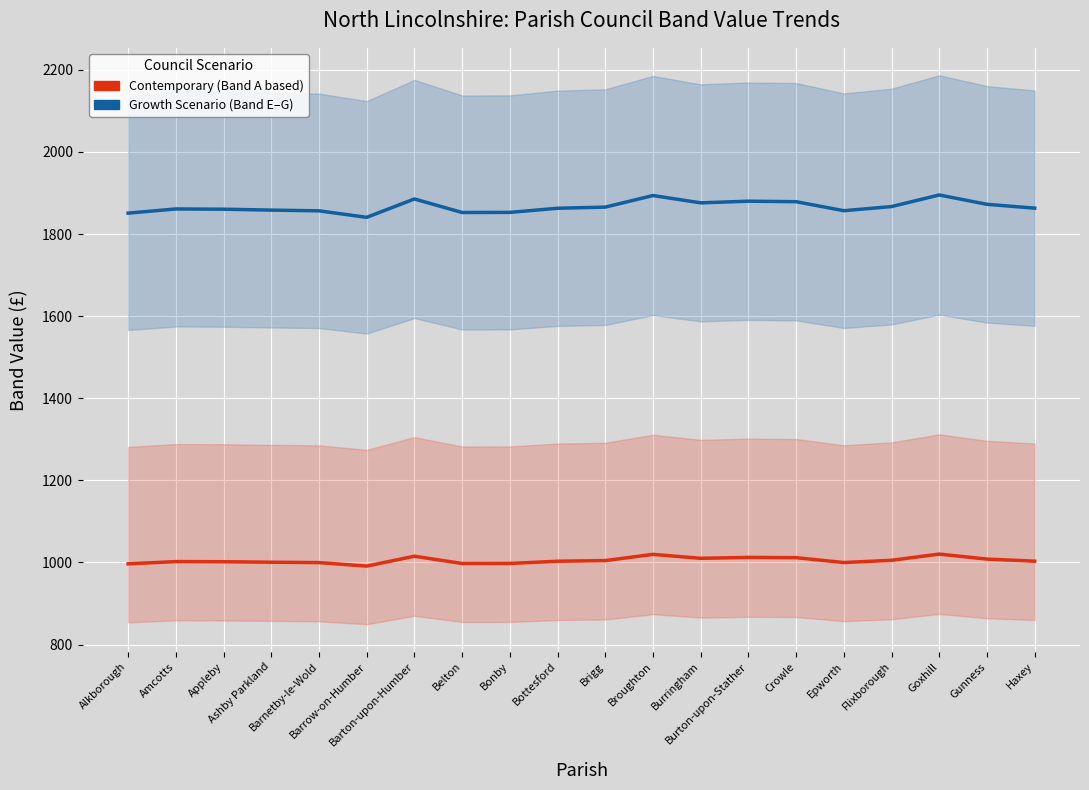

How many values in the Contemporary (Band A based) series exceed 1003?

11